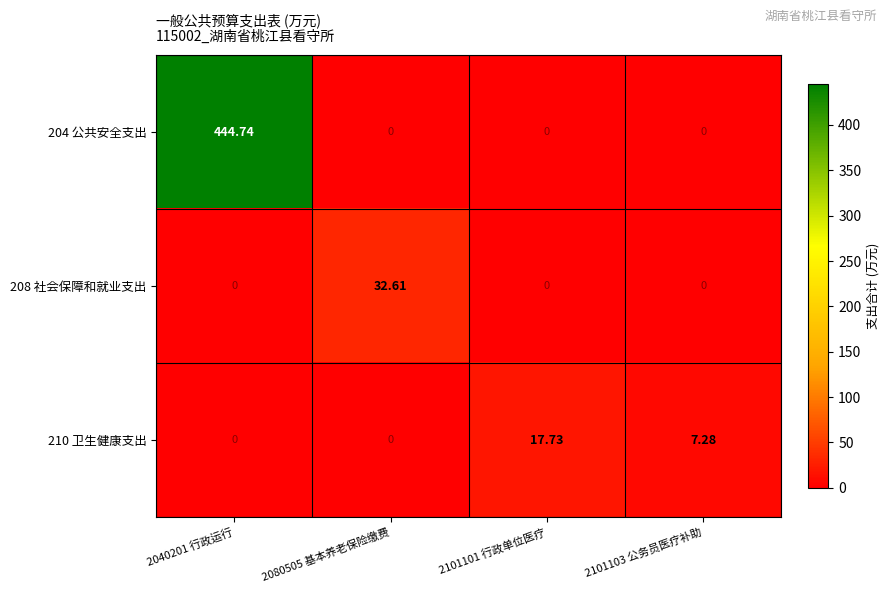

Is the value of 208 社会保障和就业支出 at 2101103 公务员医疗补助 greater than the value of 204 公共安全支出 at 2040201 行政运行?

No